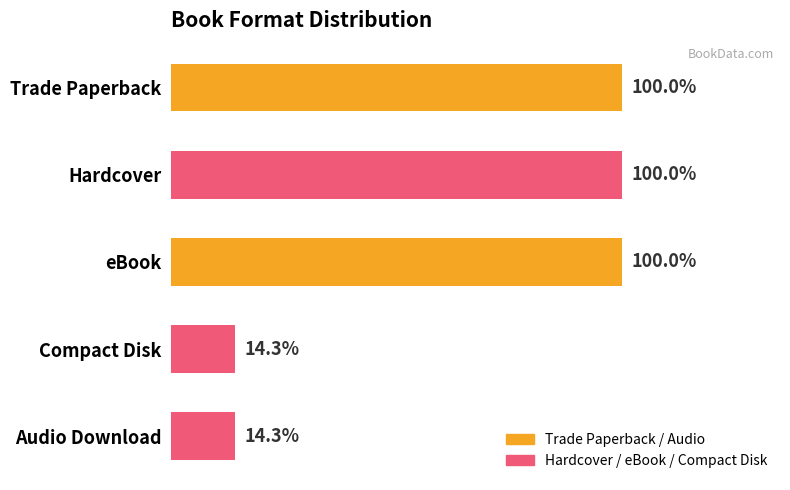

Does the chart contain stacked bars?

No